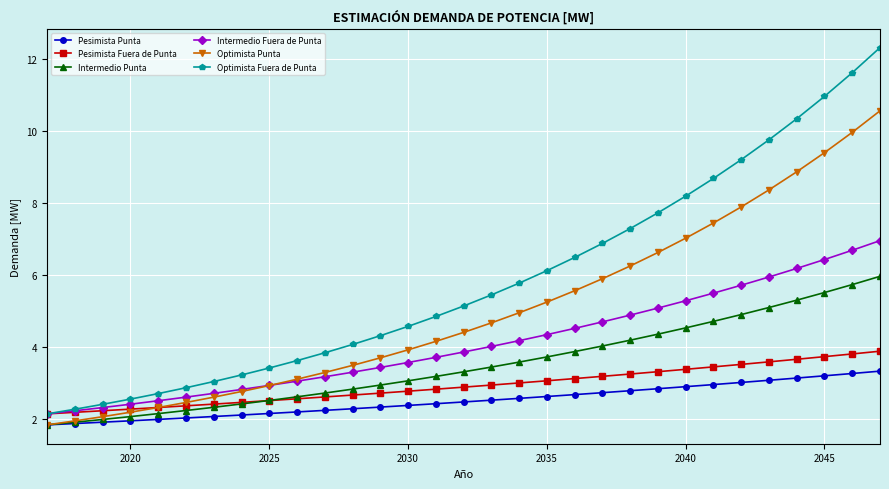

Which series has the largest range (max minus min)?

Optimista Fuera de Punta